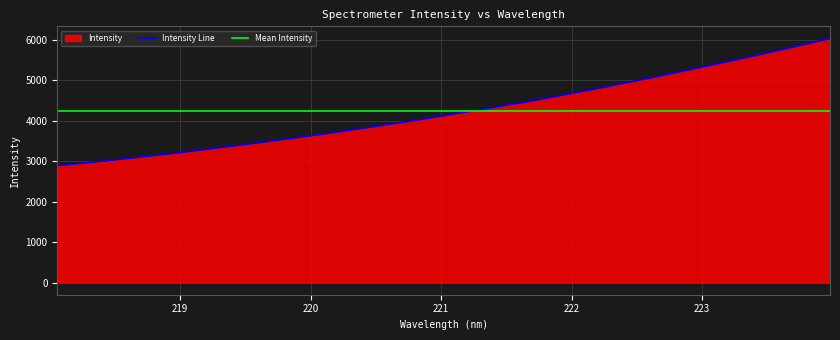

Rank the categories by value from lowest to highest.

218.0596, 218.2508, 218.442, 218.6332, 218.8244, 219.0156, 219.2067, 219.3979, 219.589, 219.7801, 219.9712, 220.1623, 220.3533, 220.5444, 220.7354, 220.9264, 221.1174, 221.3083, 221.4993, 221.6902, 221.8812, 222.0721, 222.263, 222.4538, 222.6447, 222.8355, 223.0264, 223.2172, 223.408, 223.5987, 223.7895, 223.9802